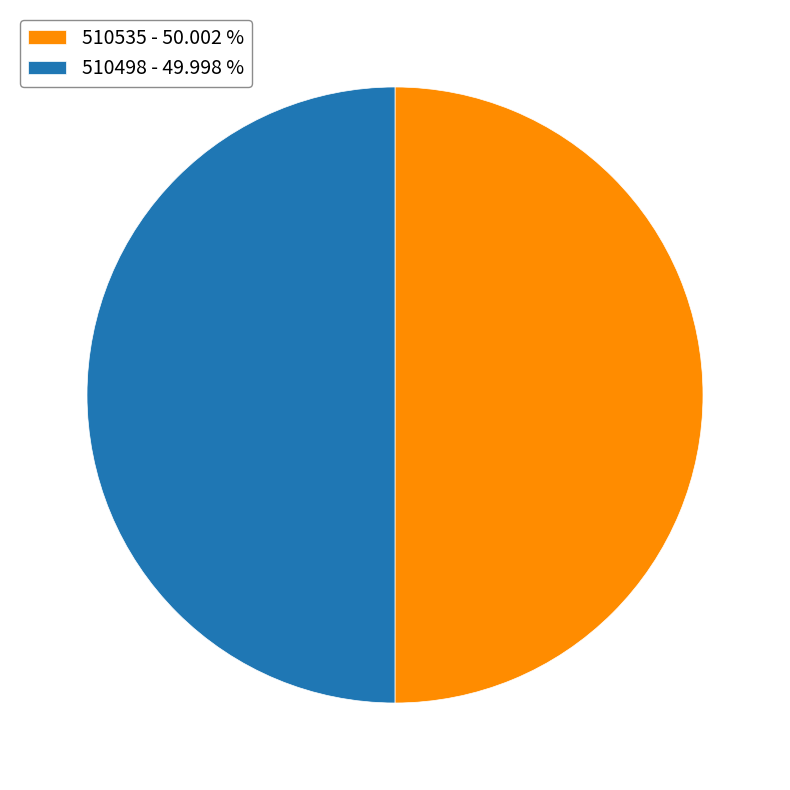

Combined, do 510535 - 50.002 % and 510498 - 49.998 % account for over 50%?

Yes